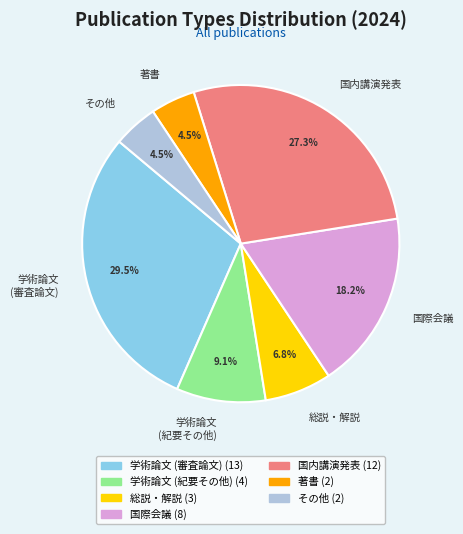

How many slices are in this pie chart?

7